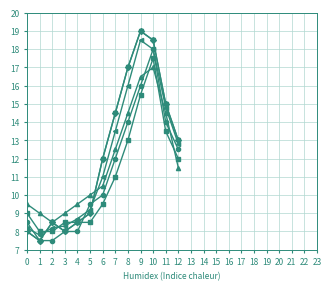

How many lines are shown in the chart?

6